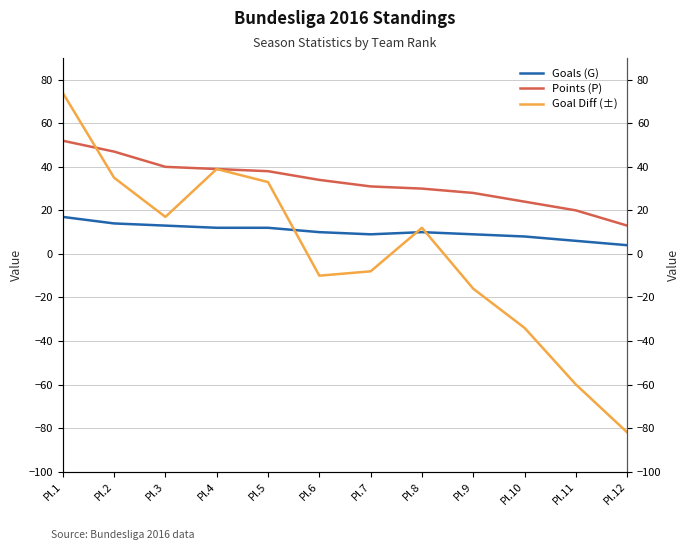

Which series has the largest total across all categories?

Points (P)